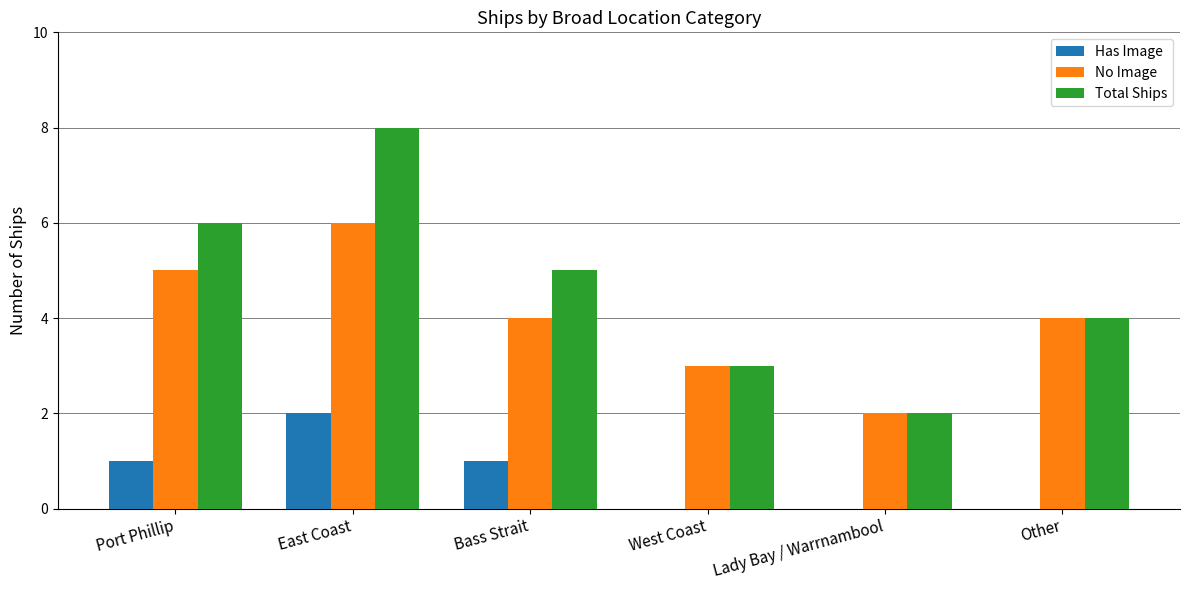

Is it true that Has Image equals 1 at Bass Strait?

True